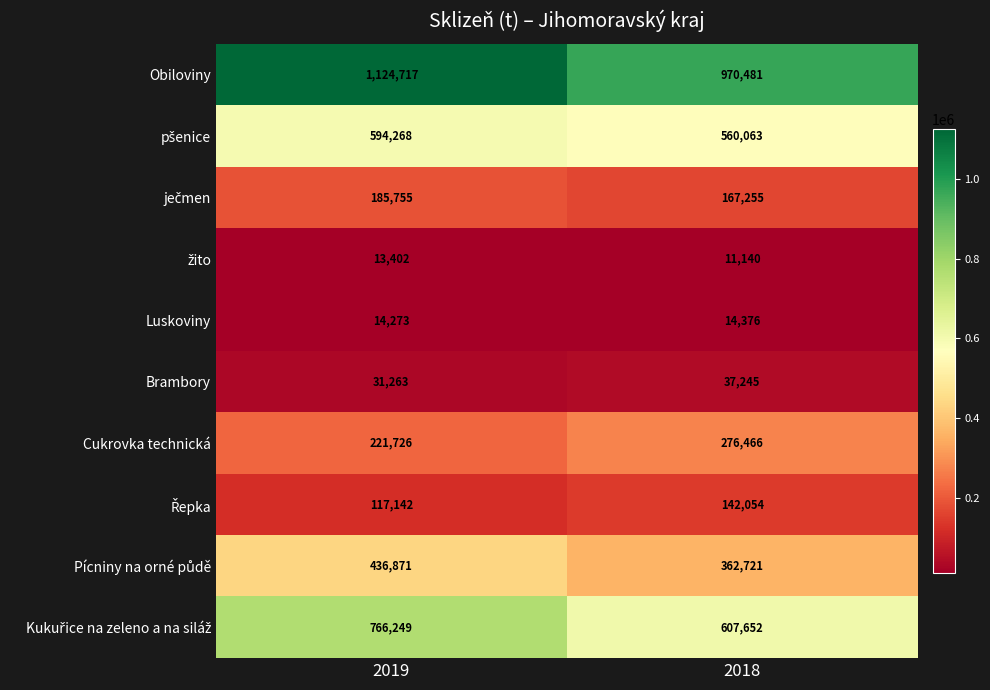

Is it true that Obiloviny equals 1124717 at 2019?

True